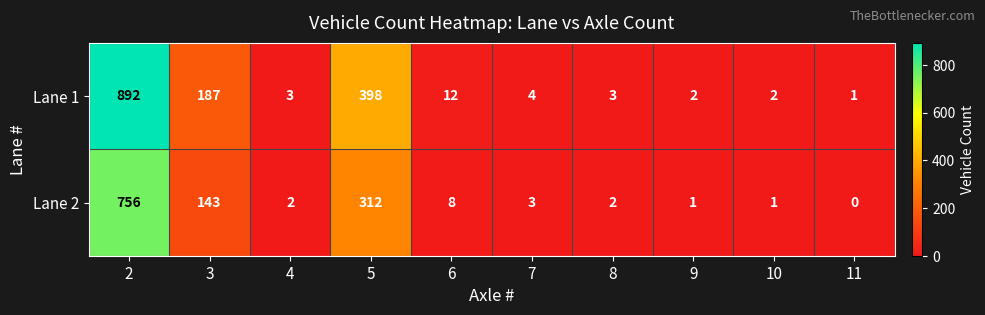

Which series has the widest spread of values?

Lane 1